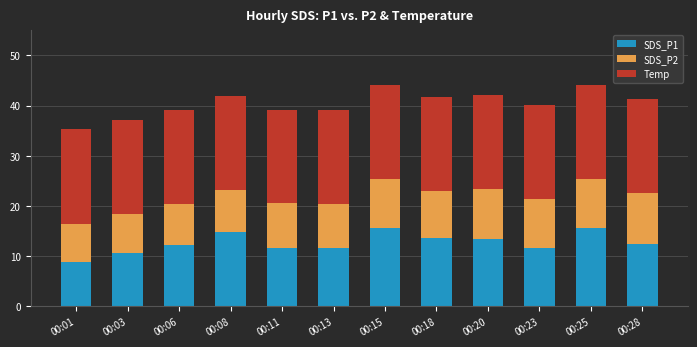

What is the highest value of the SDS_P1 series?

15.7